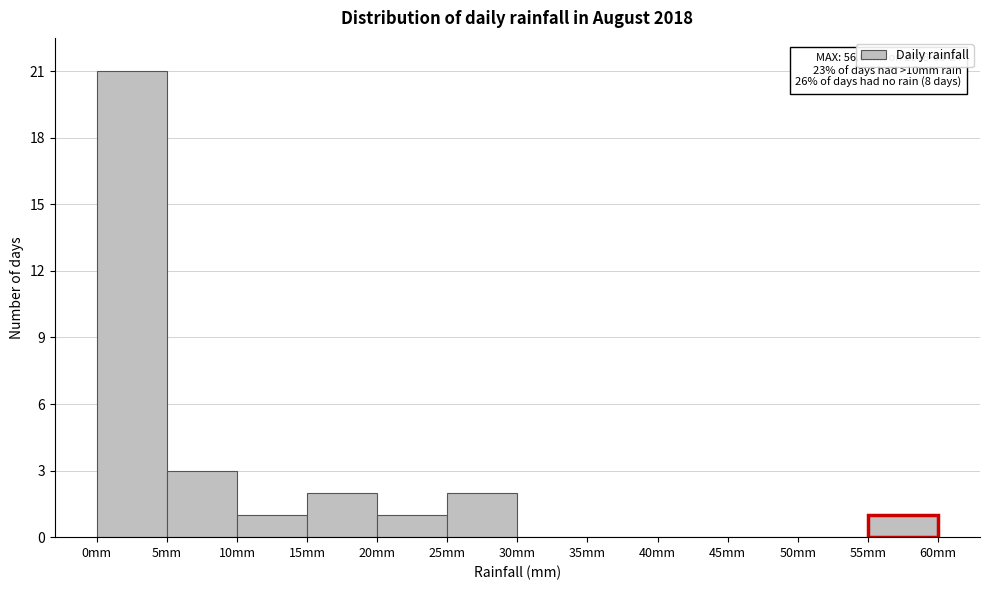

Which range on the x-axis has the tallest bar?

0 to 5